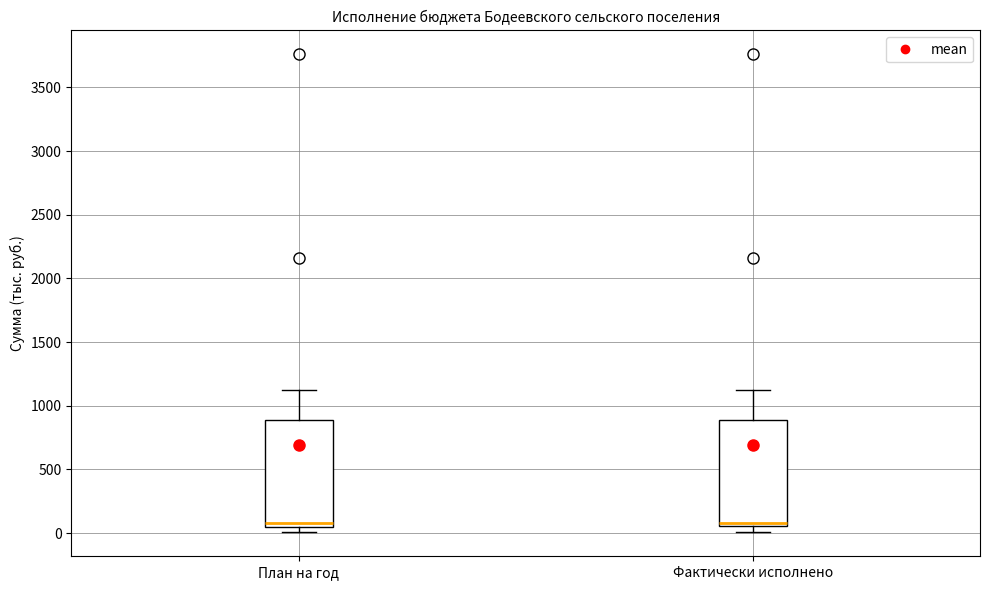

Reading left to right, transcribe this box plot: for each box, give where its median line is, the range the box spans, and where its two whiskers end, as read against the y-axis. The values are not printed on the chart, so give them approximately, as read against the axis.

План на год: median 100, box 50 to 900, whiskers 0 to 1100
Фактически исполнено: median 100, box 50 to 900, whiskers 0 to 1100